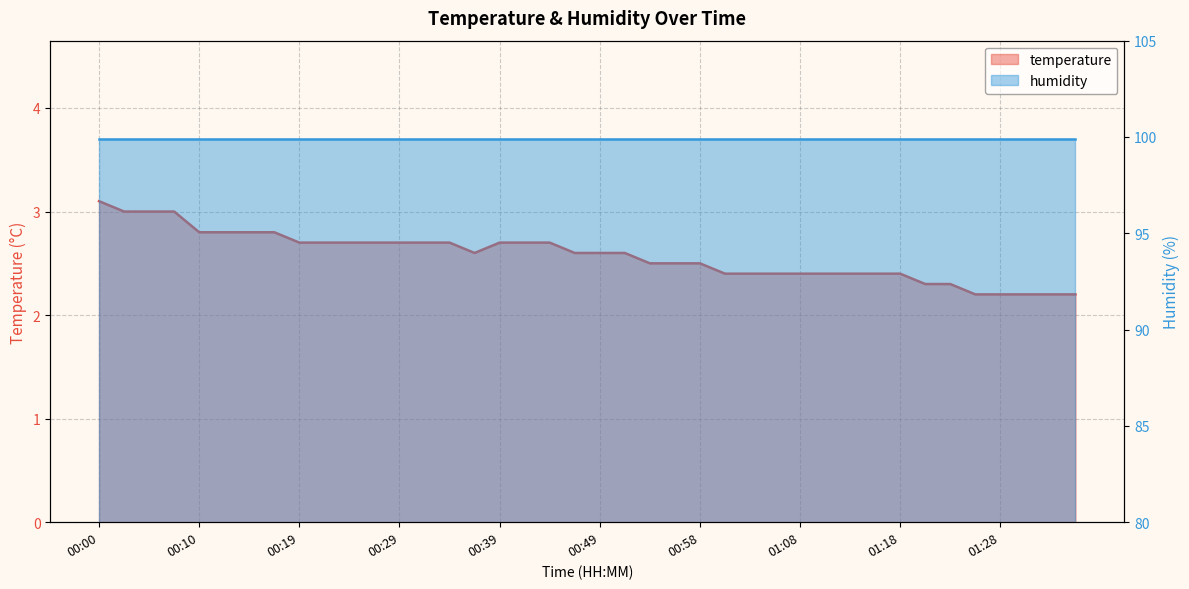

What is the label of the 34th point from the right?

00:15